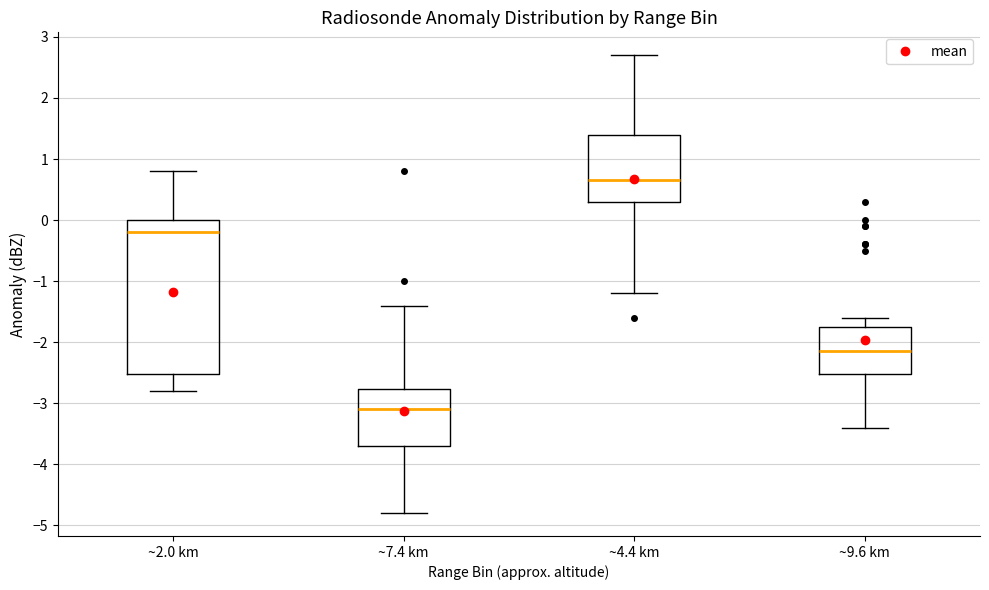

Comparing the boxes themselves (not the whiskers), which one is the tallest?

~2.0 km